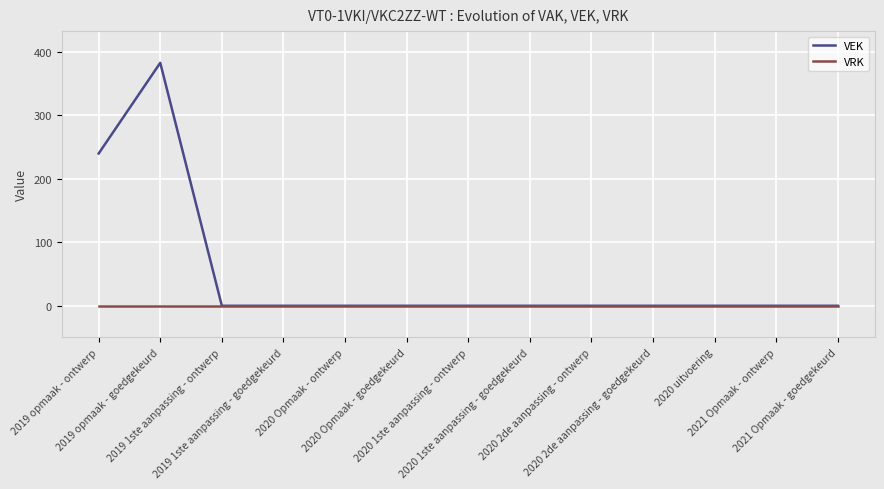

Reading left to right, list all the values displayed in this chart.

VEK: 240	383	0	0	0	0	0	0	0	0	0	0	0
VRK: 0	0	0	0	0	0	0	0	0	0	0	0	0